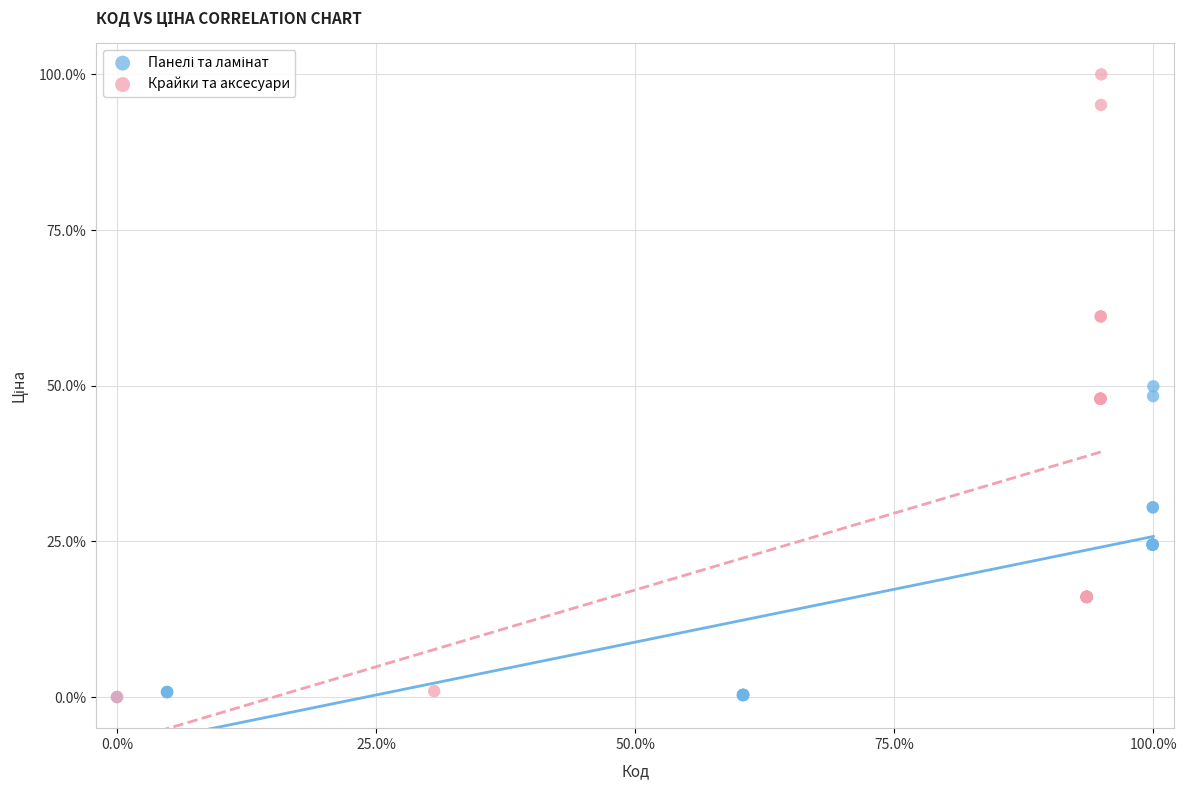

Which series has the largest Y range (max minus min)?

Крайки та аксесуари